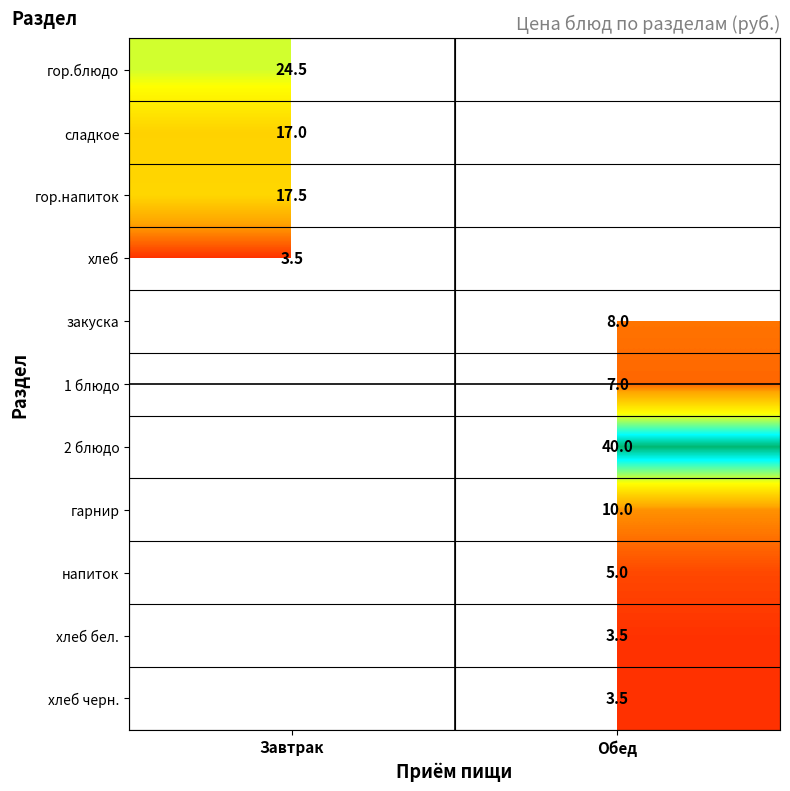

The хлеб бел. series shows 3.5 at Обед. True or false?

True